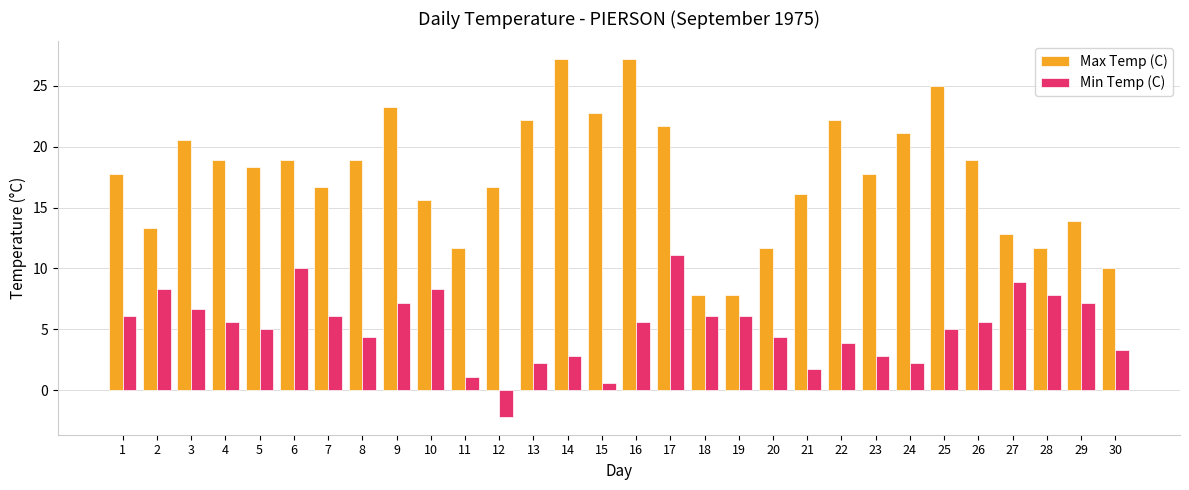

True or false: Min Temp (C) has a value of 13.6 at 6.

False